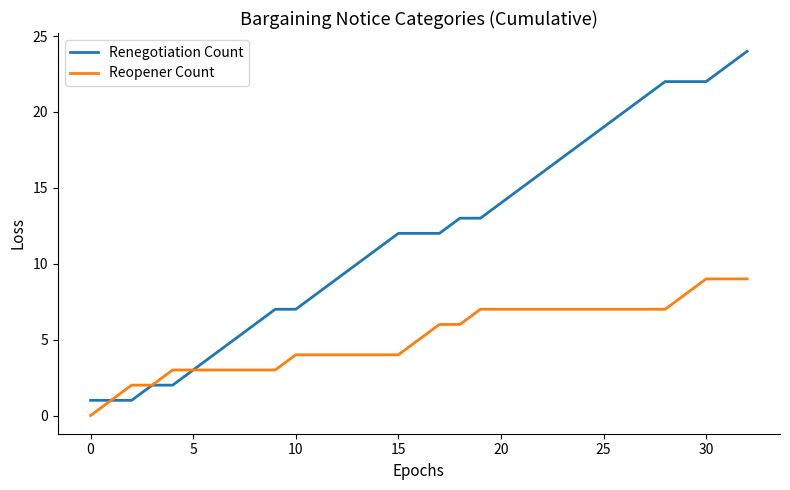

What is the greatest value displayed?

24